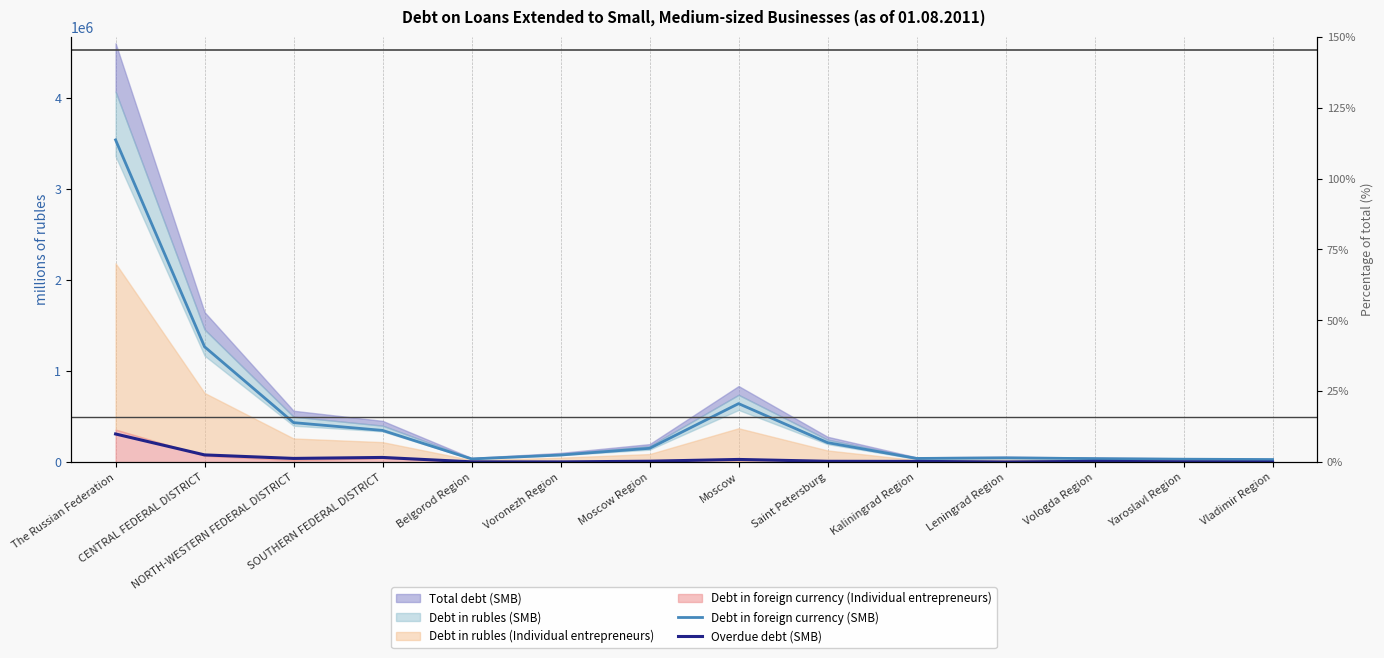

What is the average value of the Debt in foreign currency (SMB) series?

492572